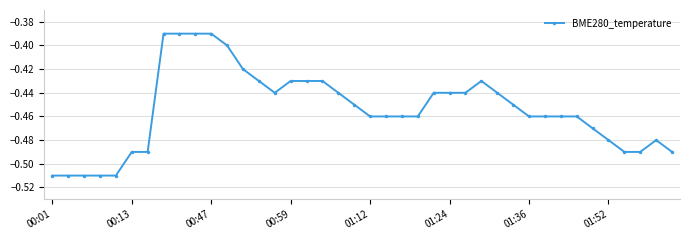

True or false: there are more than 0 points higher than both neighbors.

True